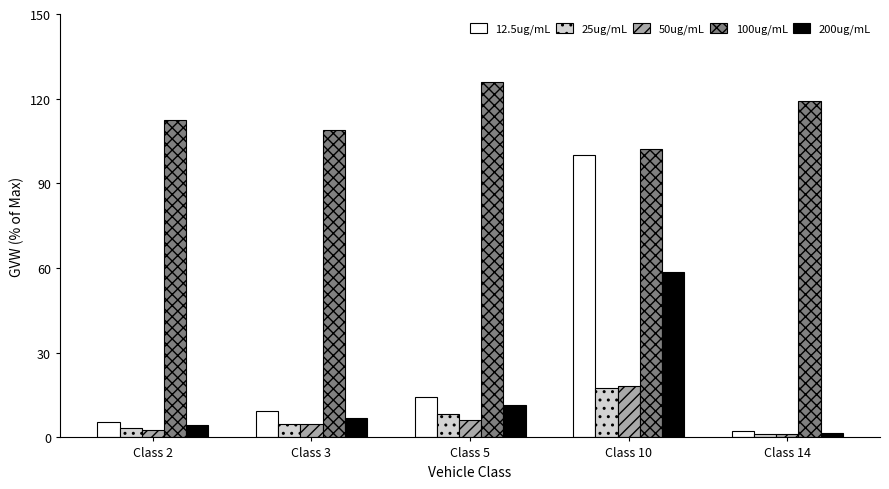

Rank the series at Class 5 from highest to lowest value.

100ug/mL, 12.5ug/mL, 200ug/mL, 25ug/mL, 50ug/mL